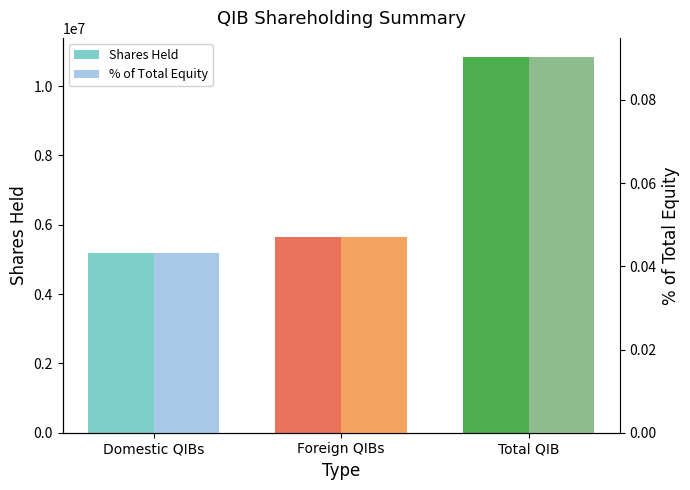

At which category does the chart reach its peak across all series?

Total QIB